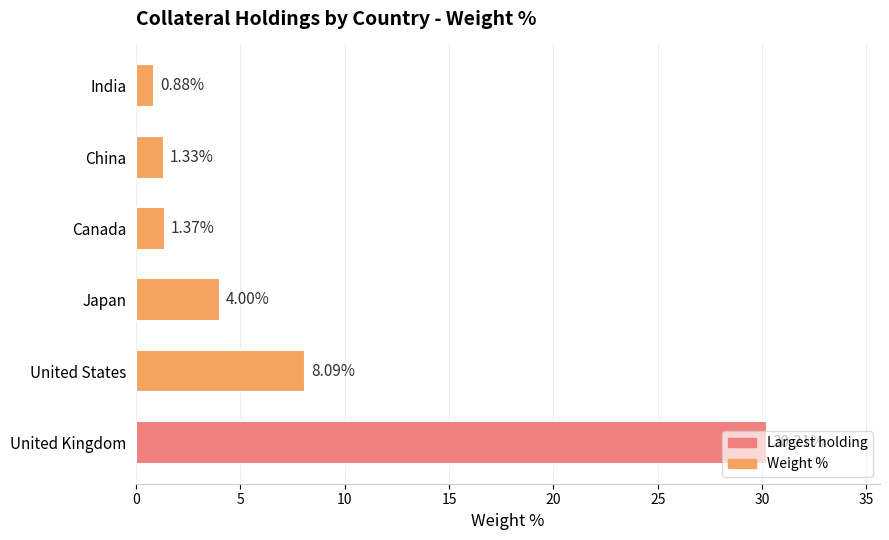

What is the change in value from United Kingdom to Canada?

-28.8